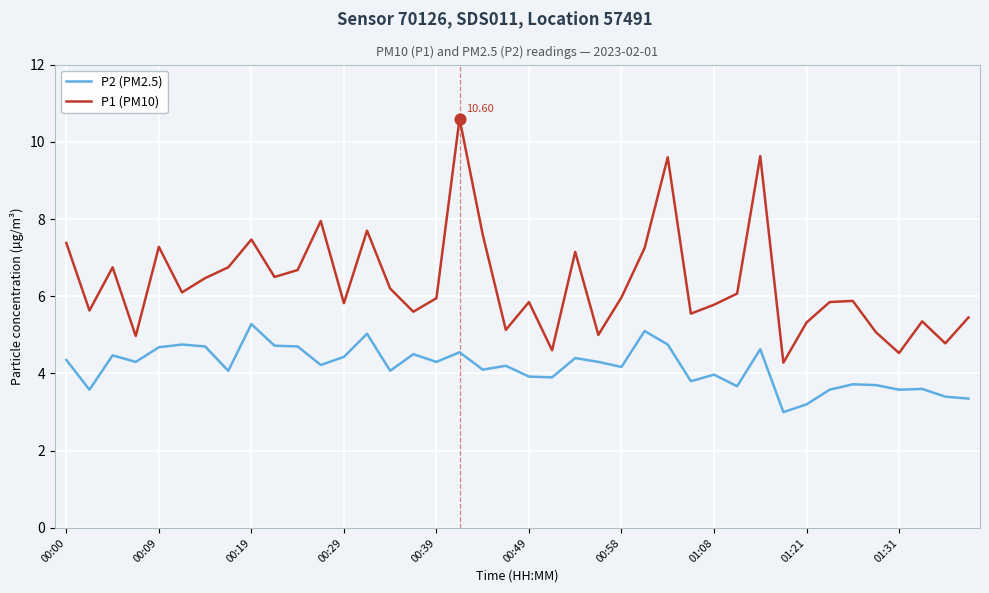

Which series has the largest total across all categories?

P1 (PM10)